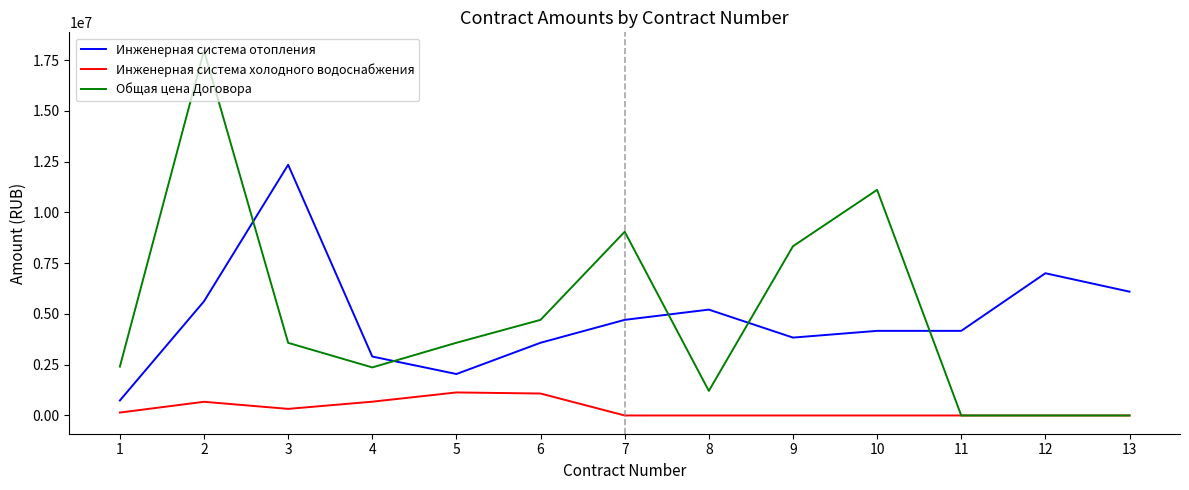

True or false: Инженерная система отопления and Общая цена Договора intersect in this chart.

True